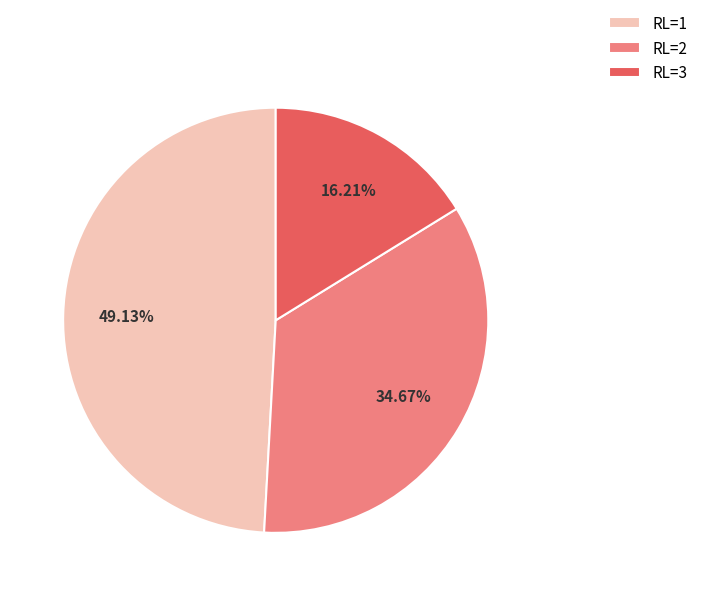

Do RL=2 and RL=1 together represent more than half of the pie?

Yes